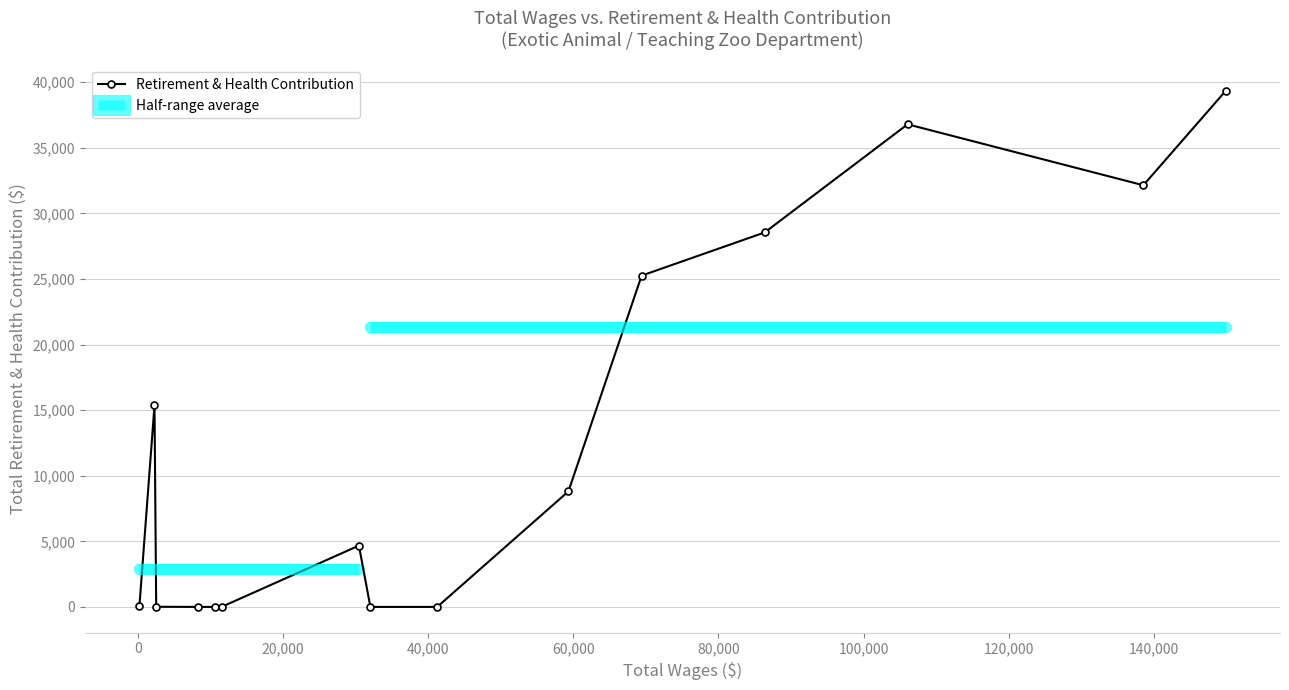

True or false: Retirement & Health Contribution has more than 0 points higher than both neighbors.

True